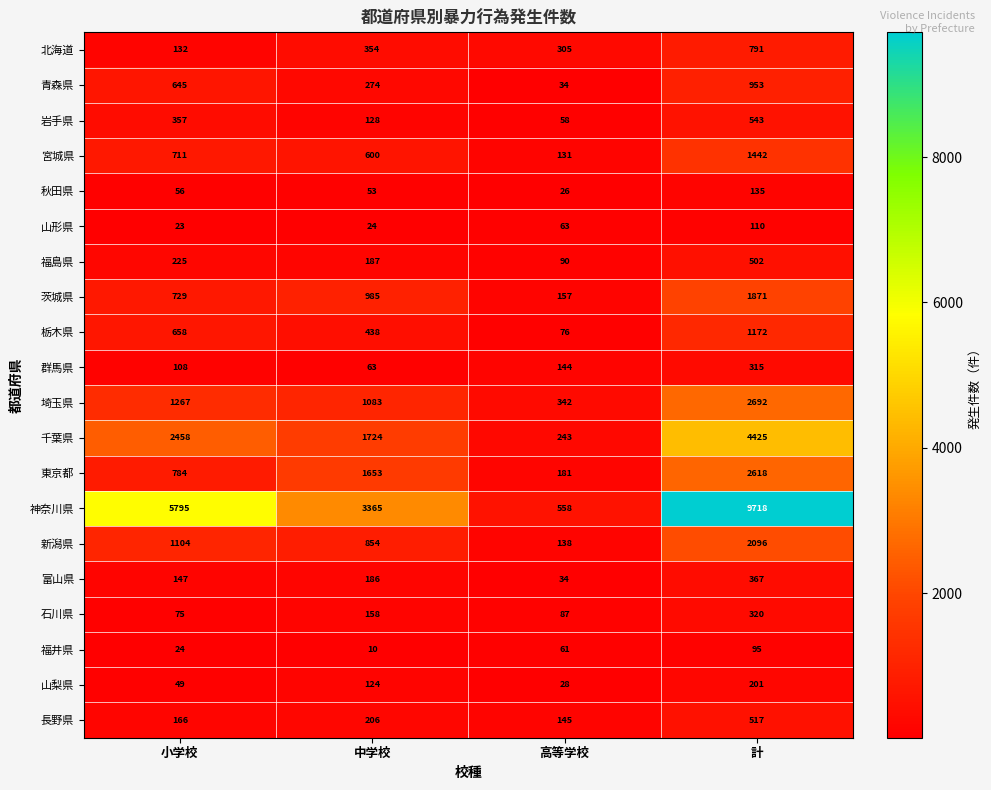

What is the difference between the highest and lowest values at 計?

9623